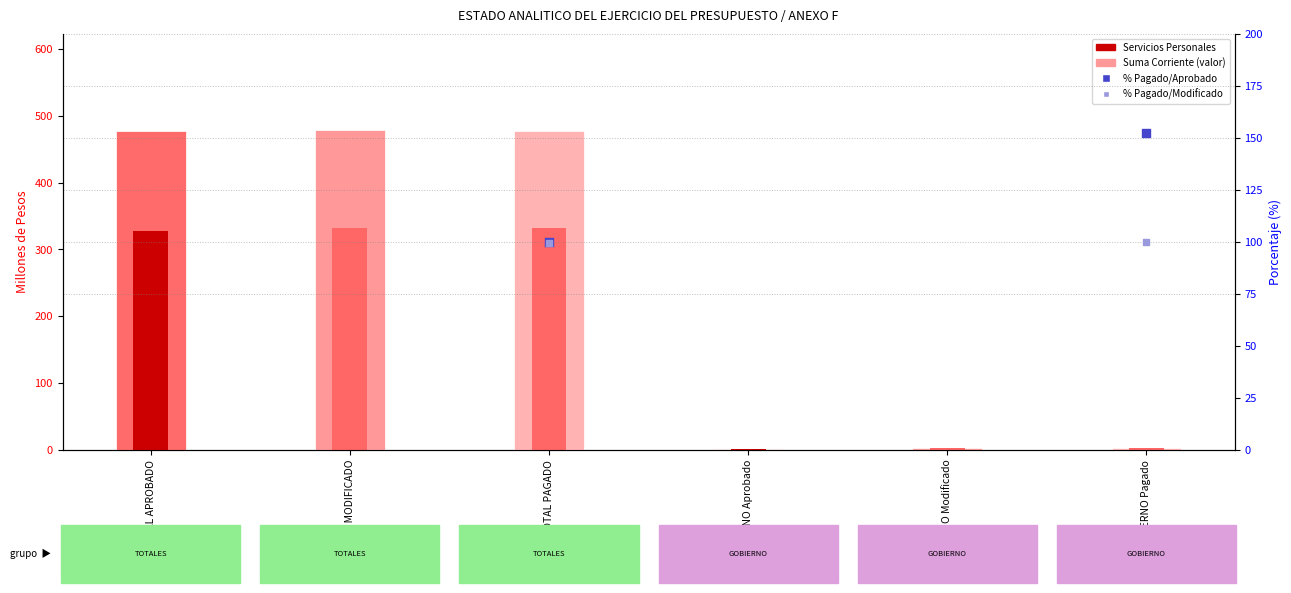

At how many categories does at least one series exceed 394?

3